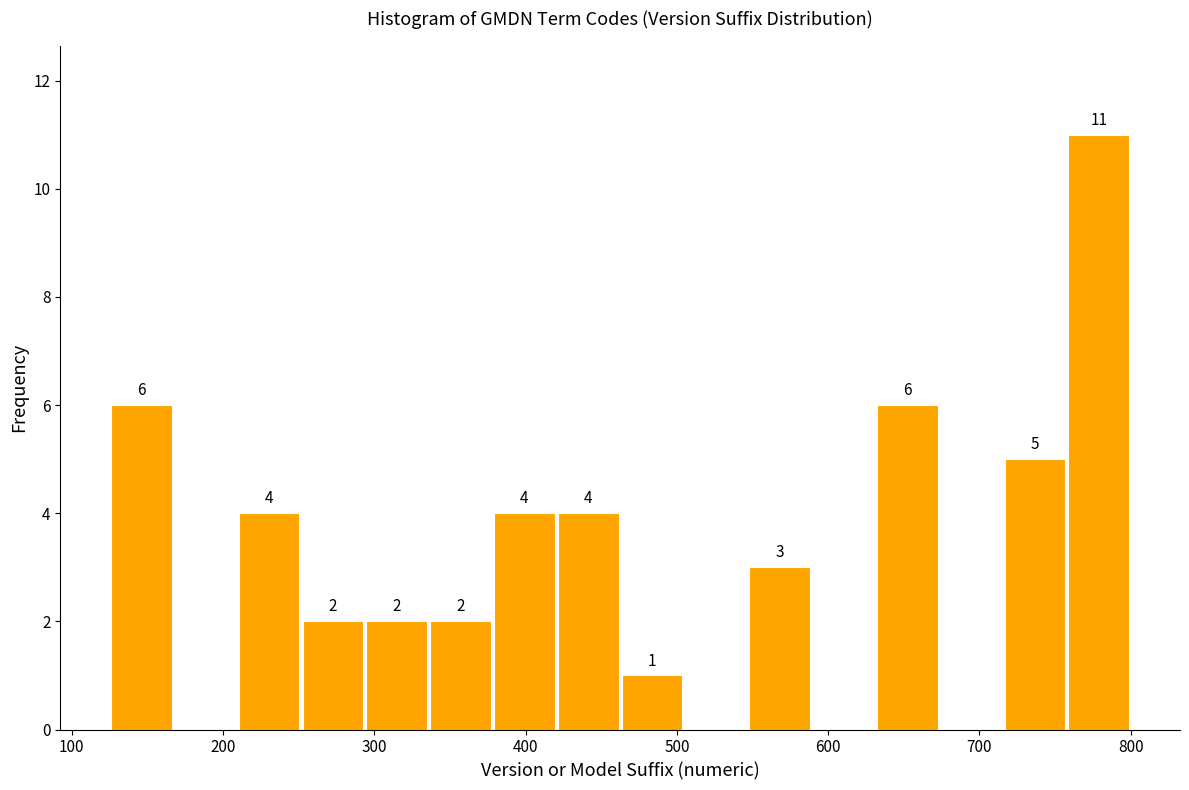

Which range on the x-axis has the tallest bar?

760 to 800